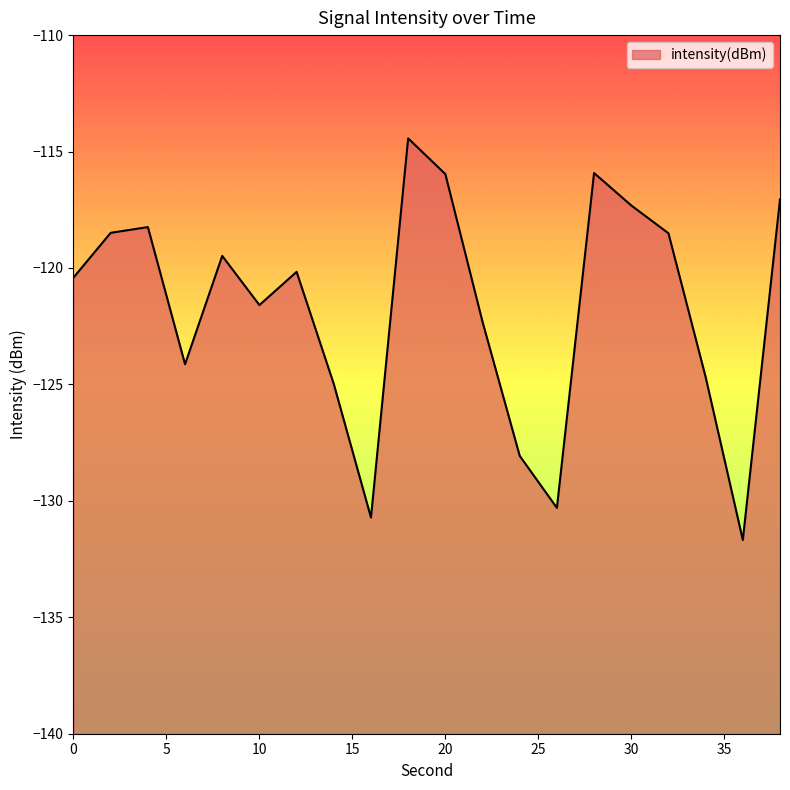

What is the difference between the maximum and minimum values?

17.2